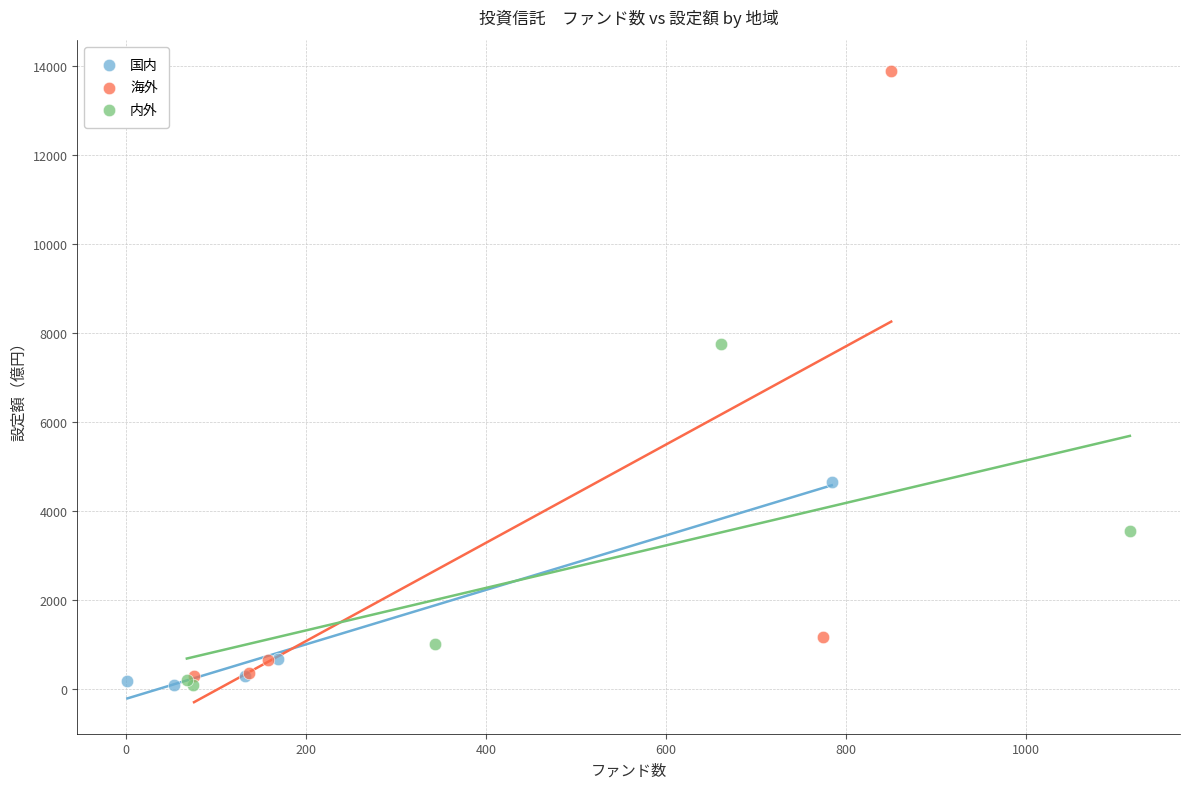

Which series contains the highest Y value?

海外